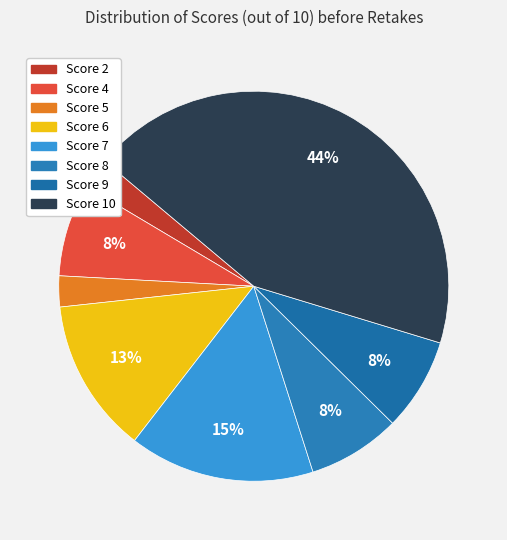

How many segments does this pie chart have?

8